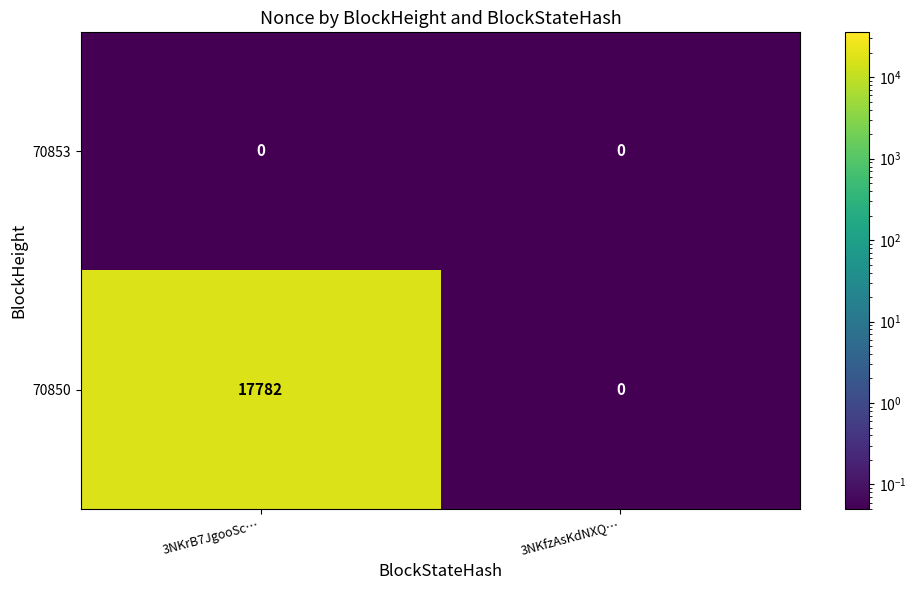

At which category is the sum across all series the highest?

3NKrB7JgooSc…